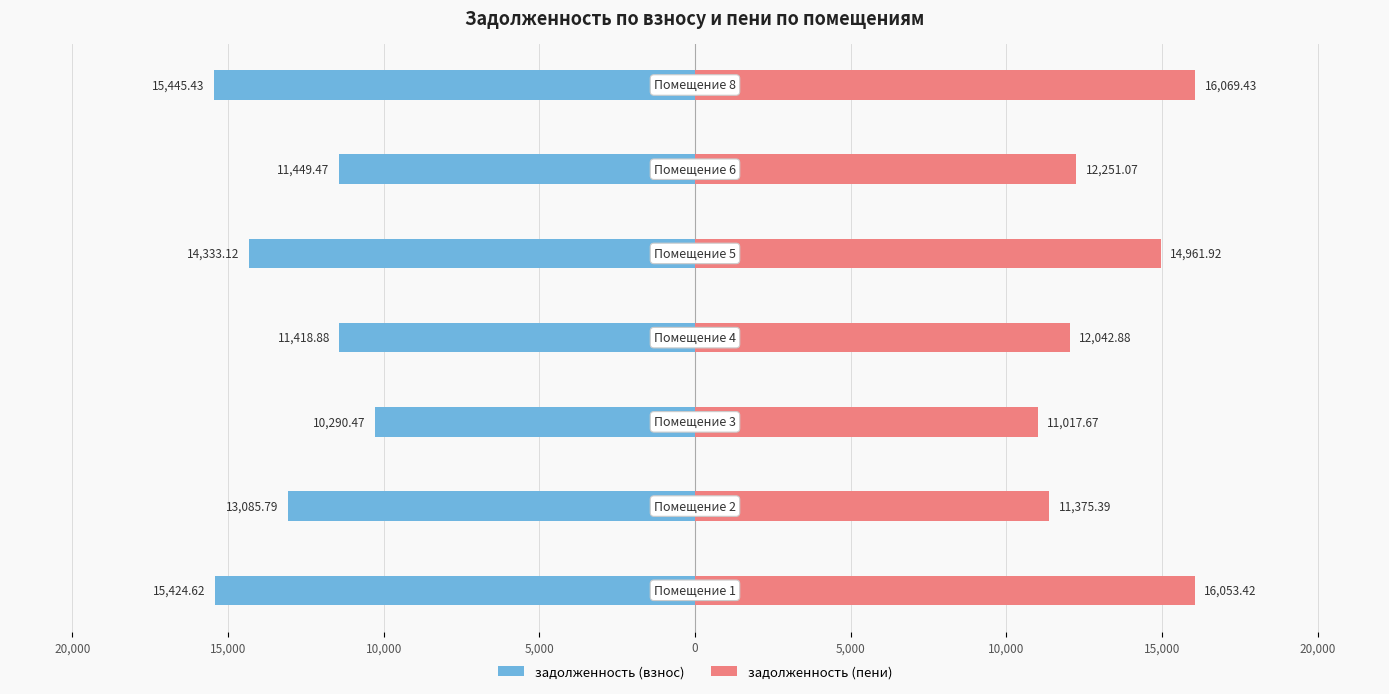

Is the value of задолженность (пени) at 15,000 greater than the value of задолженность (взнос) at 5,000?

Yes